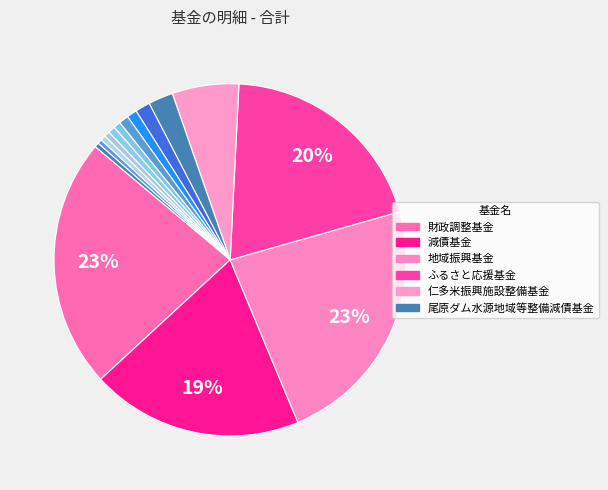

Rank the categories by value from lowest to highest.

景観まちづくり基金, 鉄の道文化圏推進基金, 若槻子ども高齢者福祉基金, ふるさと・水と土保全対策基金, 庁舎等改修整備基金, 育苗センター施設整備基金, 地域雇用創出推進基金, 町立奥出雲病院整備基金, 過疎地域自立促進特別事業基金, 尾原ダム水源地域等整備減債基金, 仁多米振興施設整備基金, 減債基金, ふるさと応援基金, 財政調整基金, 地域振興基金